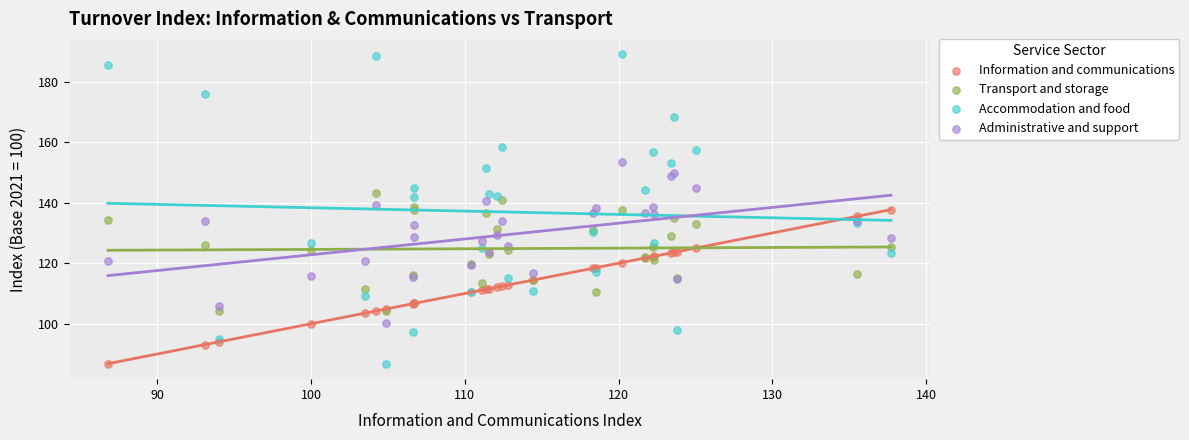

Which series reaches the maximum Y coordinate?

Accommodation and food